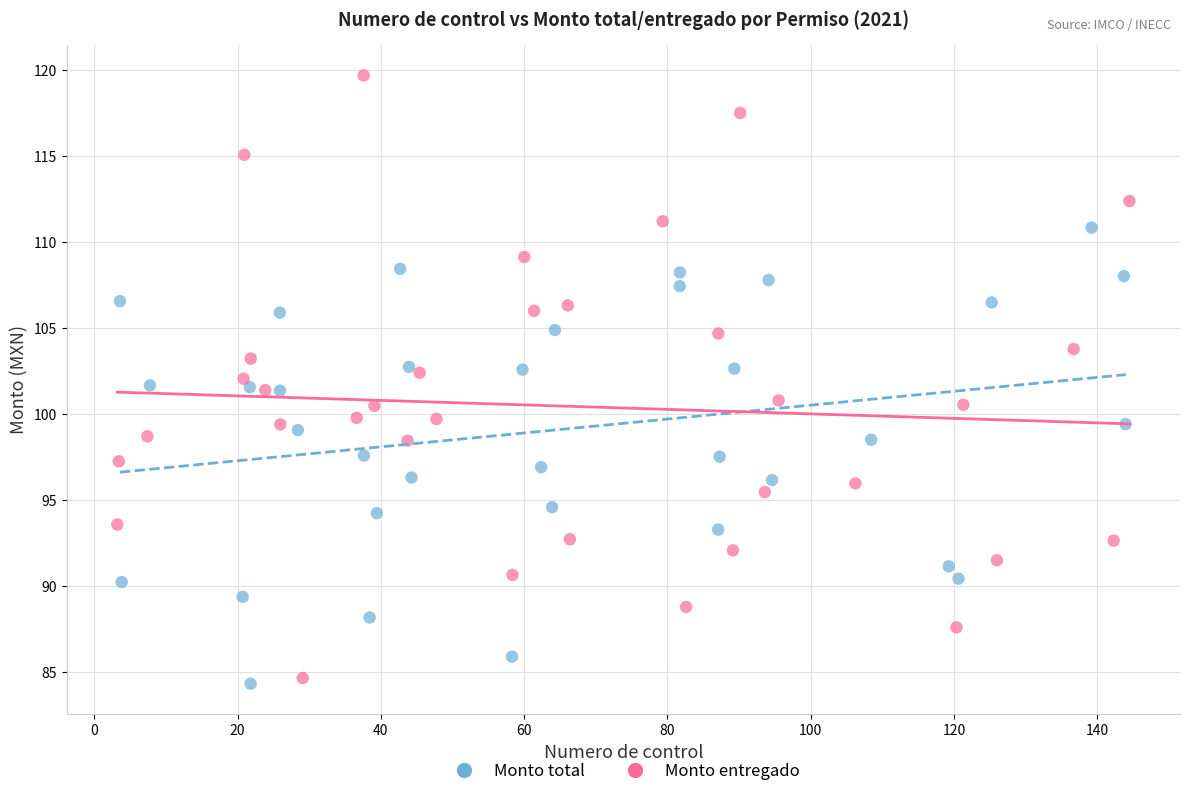

Which series has the widest spread of Y values?

Monto entregado